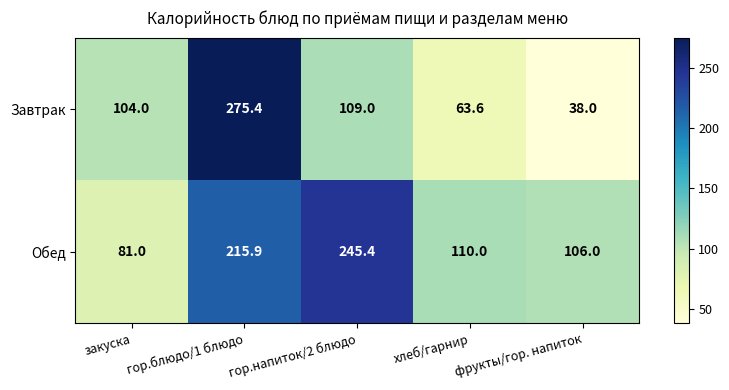

What is the smallest value displayed?

38.0